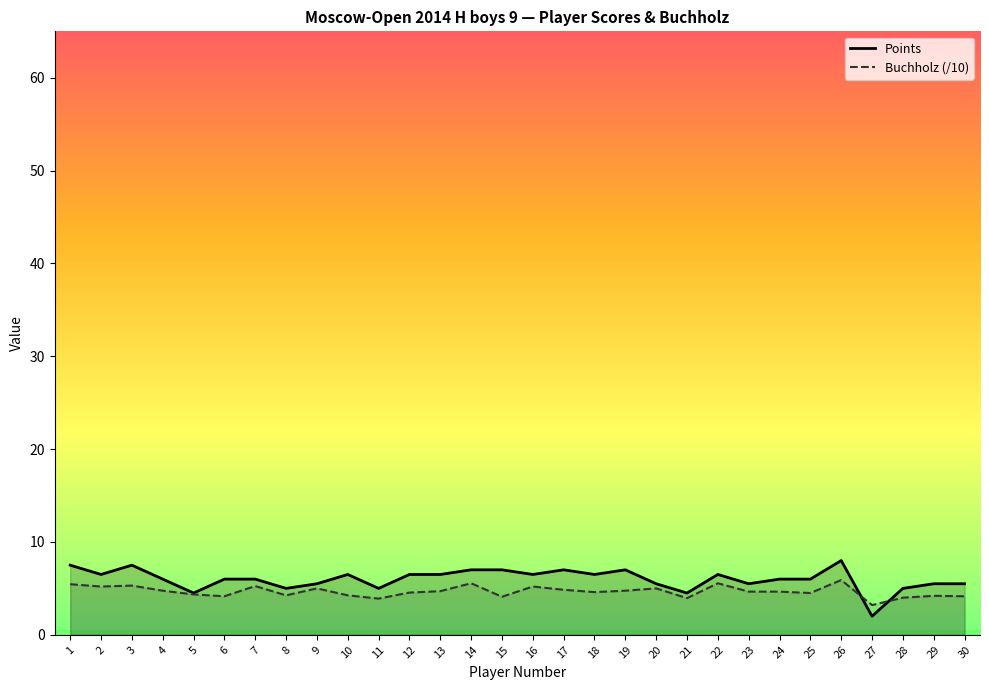

Is the value of Points at 28 greater than the value of Buchholz (/10) at 13?

Yes